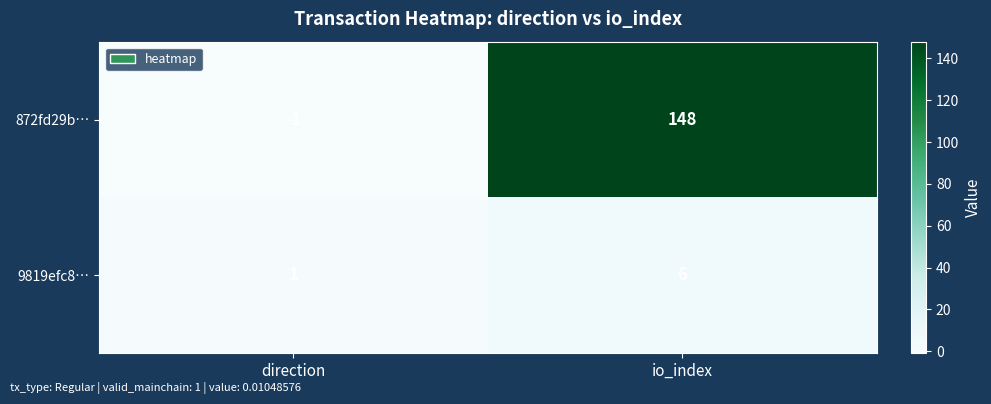

Count the number of data series in this chart.

2